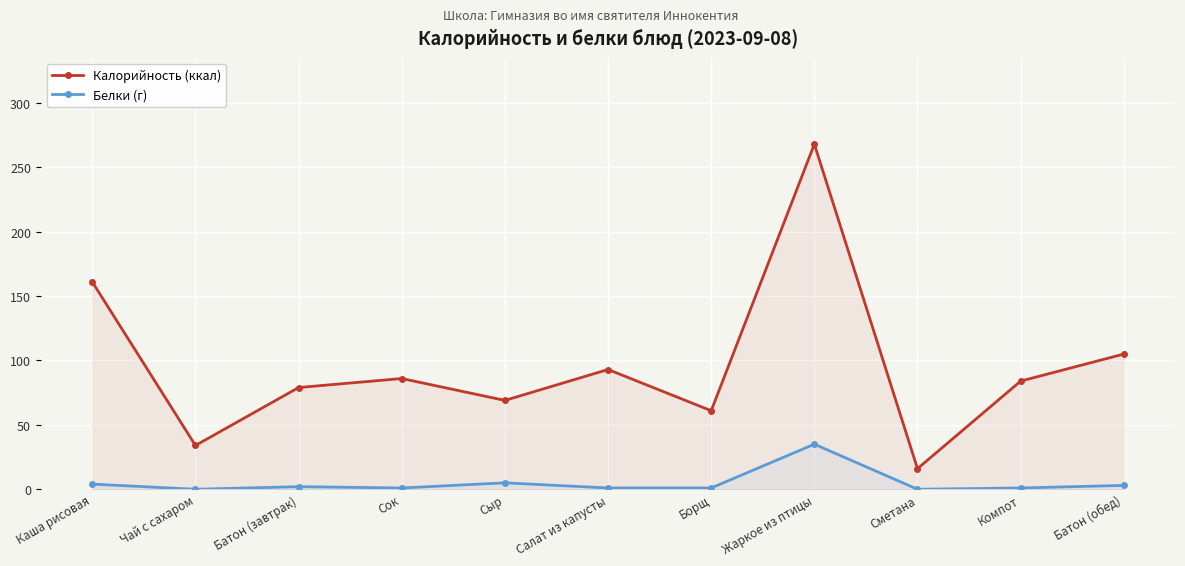

What is the spread (max minus min) of values at Батон (завтрак)?

77